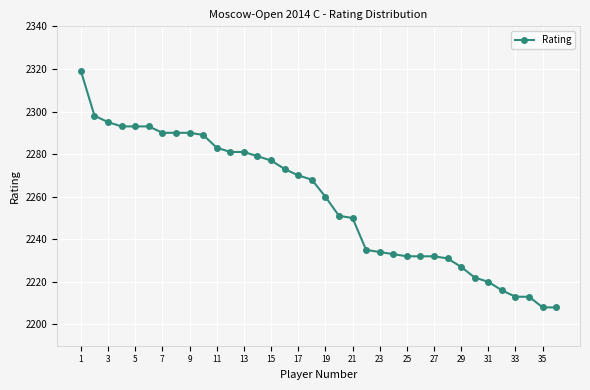

What is the greatest value displayed?

2319